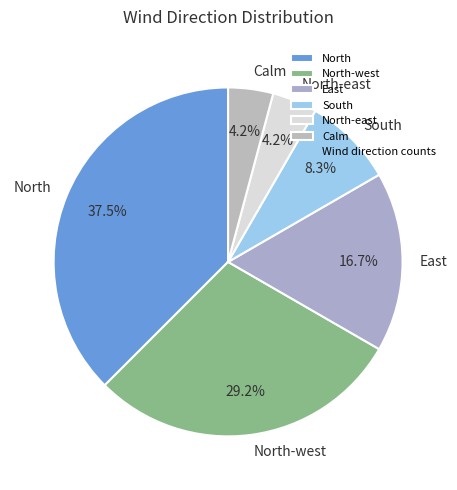

To the nearest percent, what is the difference between the largest and smallest slice percentages?

33%